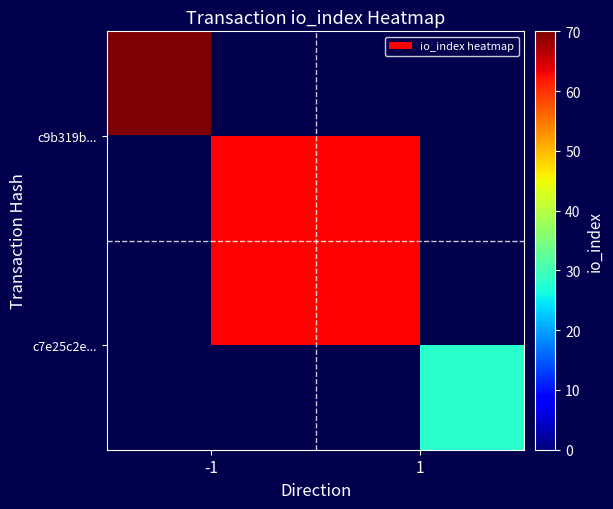

True or false: c9b319b... has a value of 70.0 at -1.

True